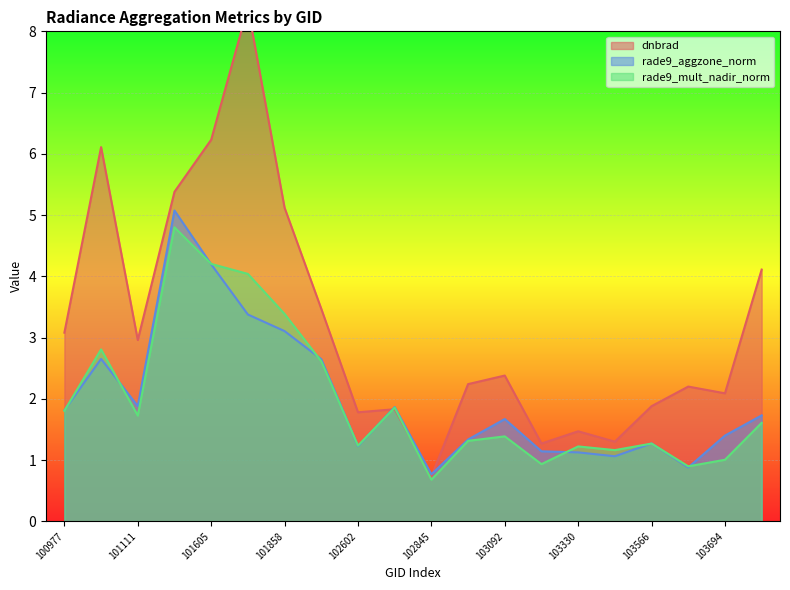

What is the difference between the maximum and minimum values in the rade9_aggzone_norm series?

4.3